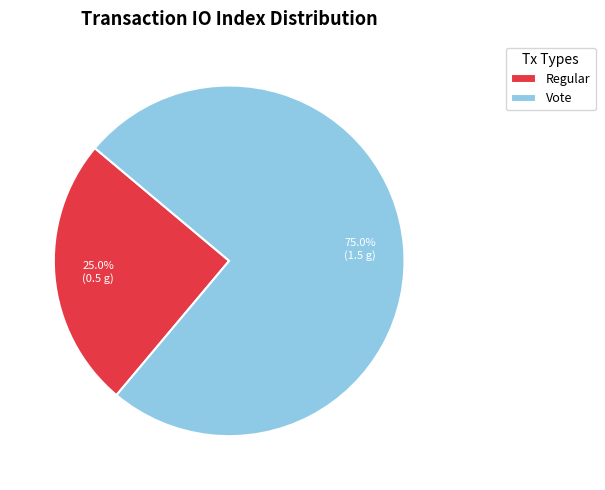

Which slice represents more than half of the pie?

Vote